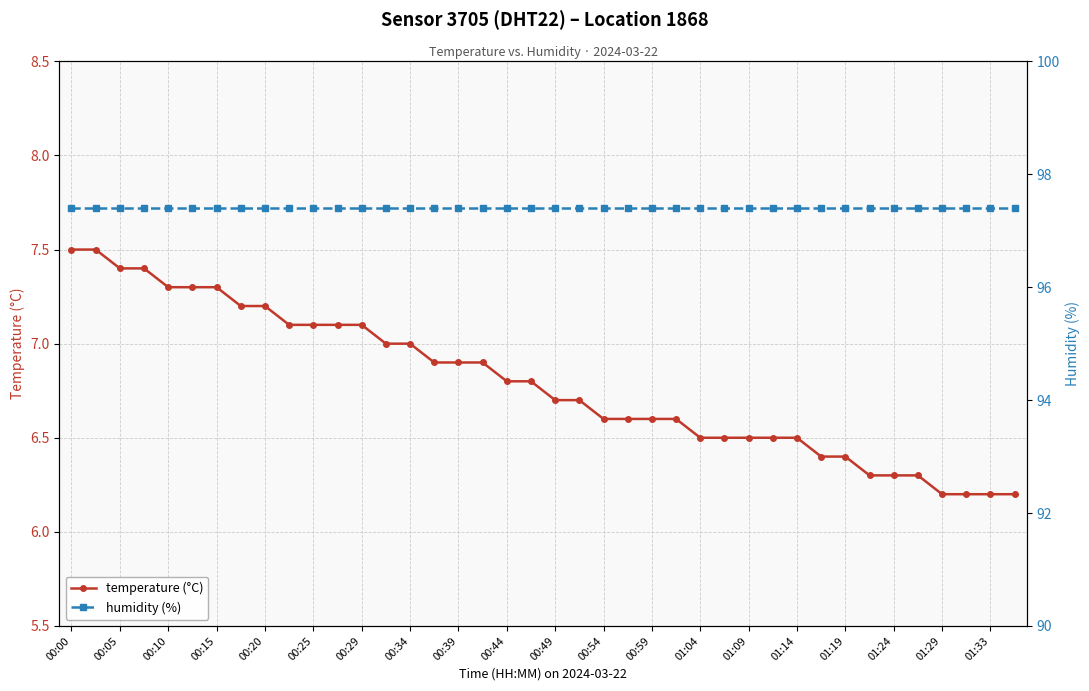

Is it true that humidity (%) equals 42.5 at 33?

False